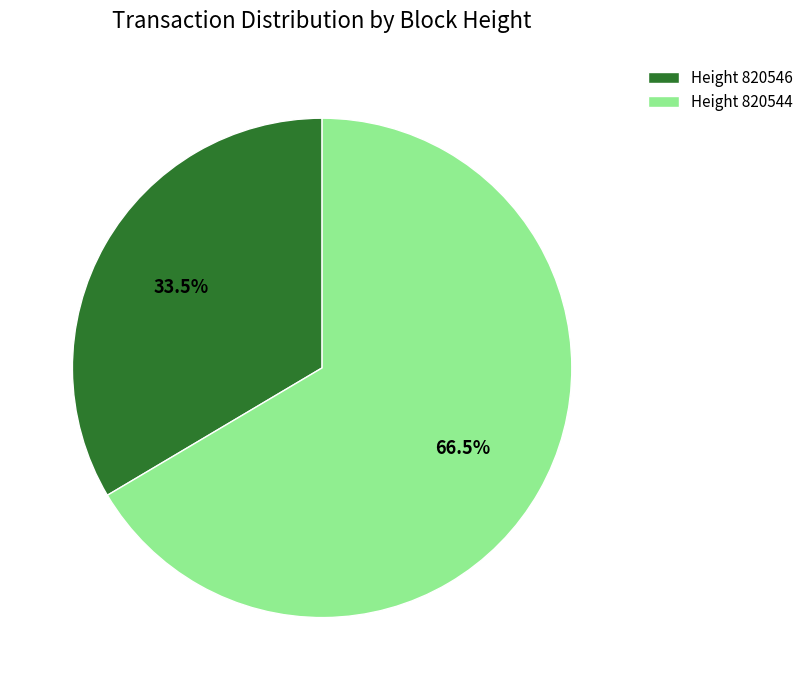

Approximately how many times larger is the value at Height 820546 compared to Height 820544?

0.5